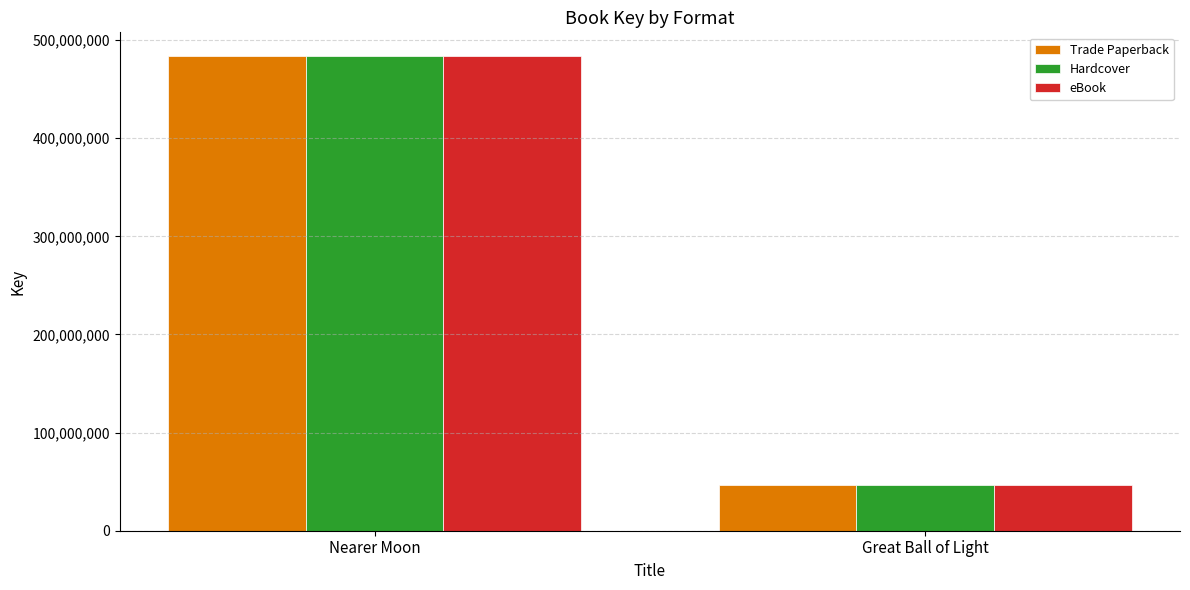

True or false: eBook has a value of 19496636 at Great Ball of Light.

False